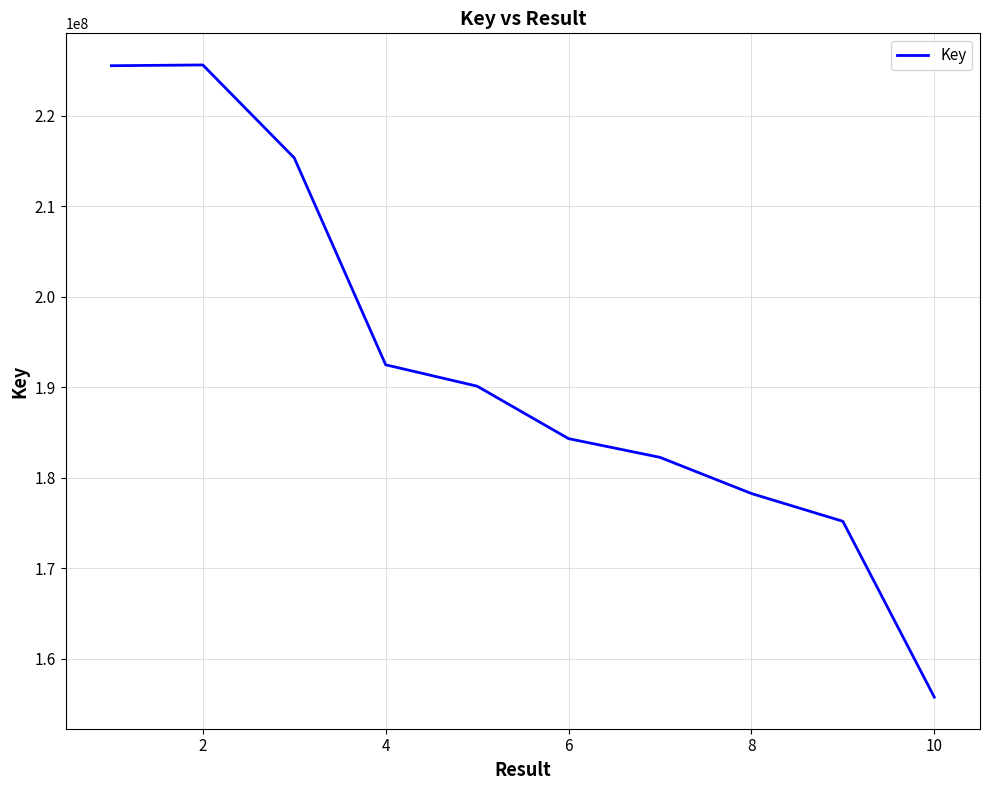

What is the greatest value displayed?

225604799